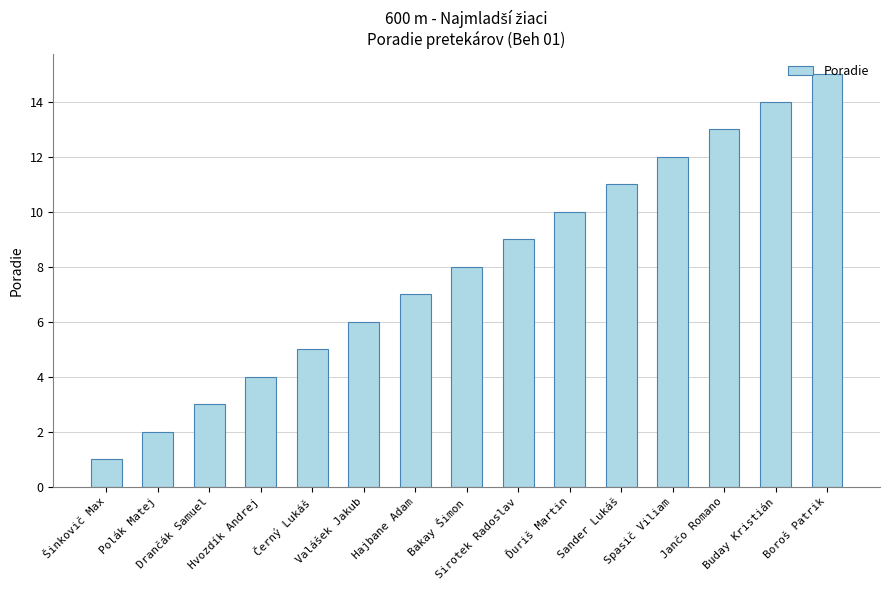

What is the label of the 8th bar from the left?

Bakay Šimon